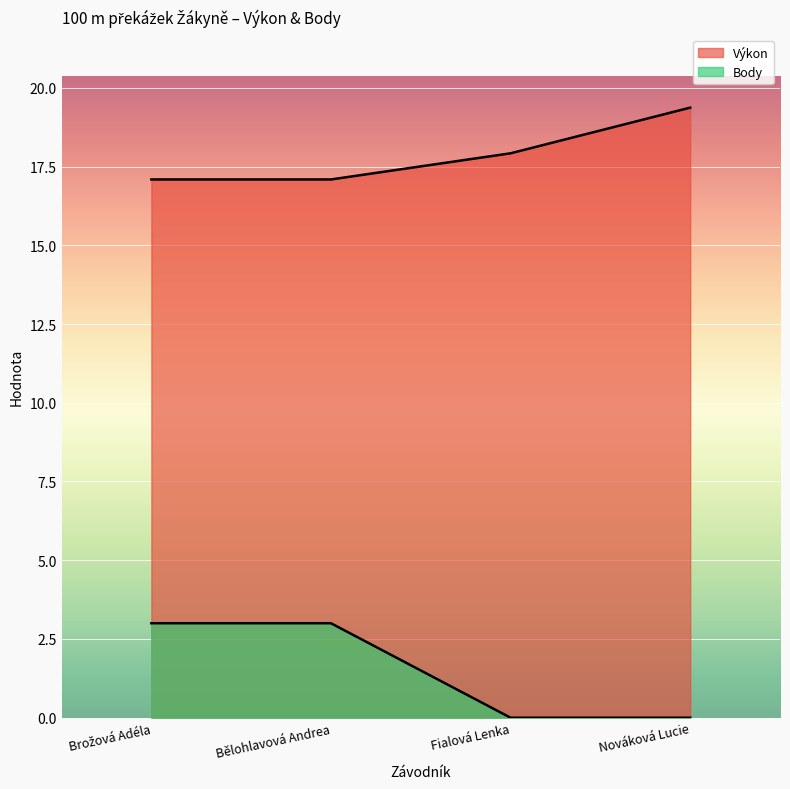

True or false: Výkon and Body cross at least once.

False